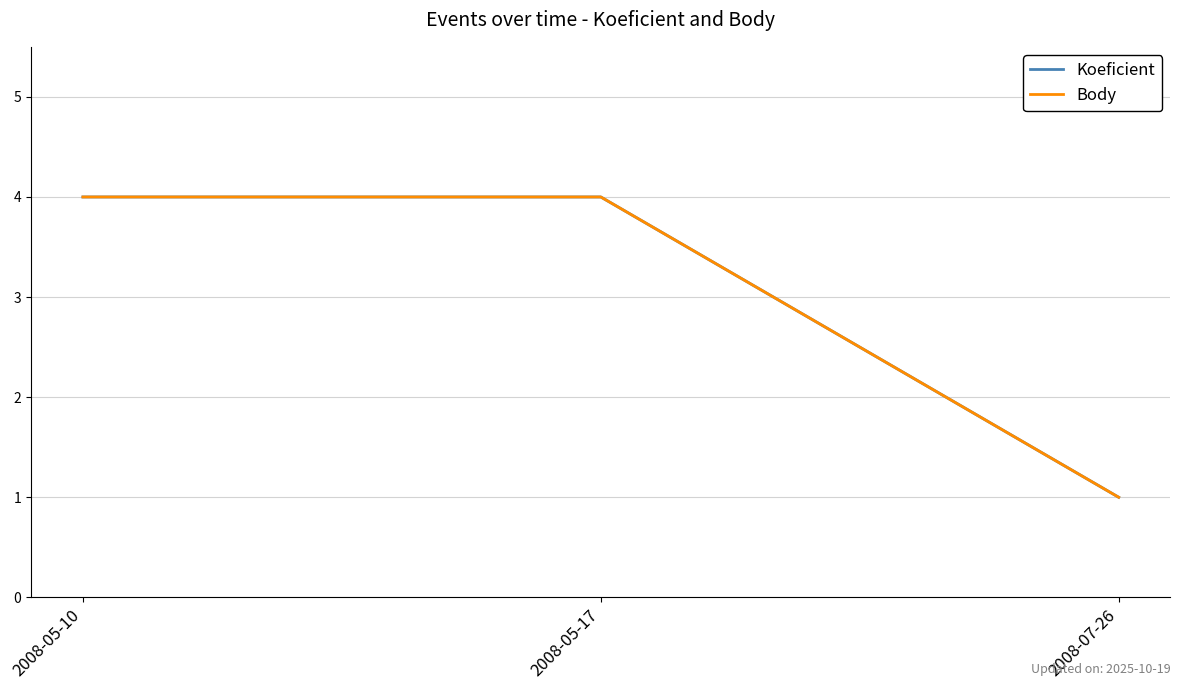

Which category has the lowest value in the Body series?

2008-07-26